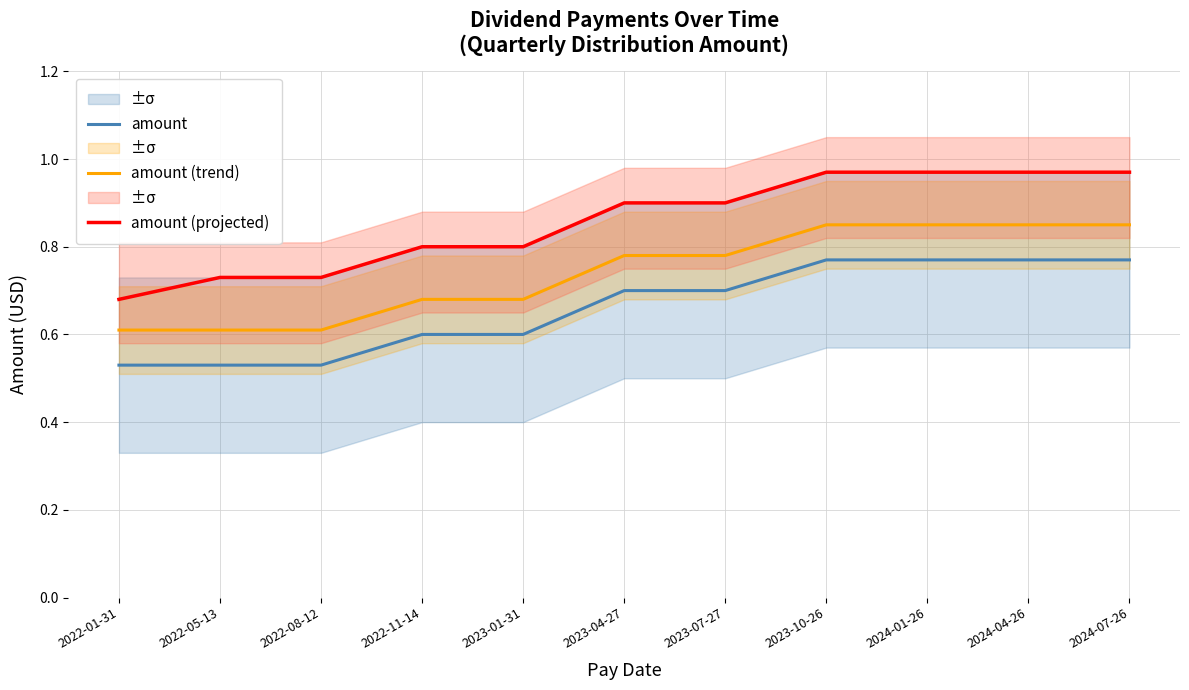

How many data points does each series have?

11